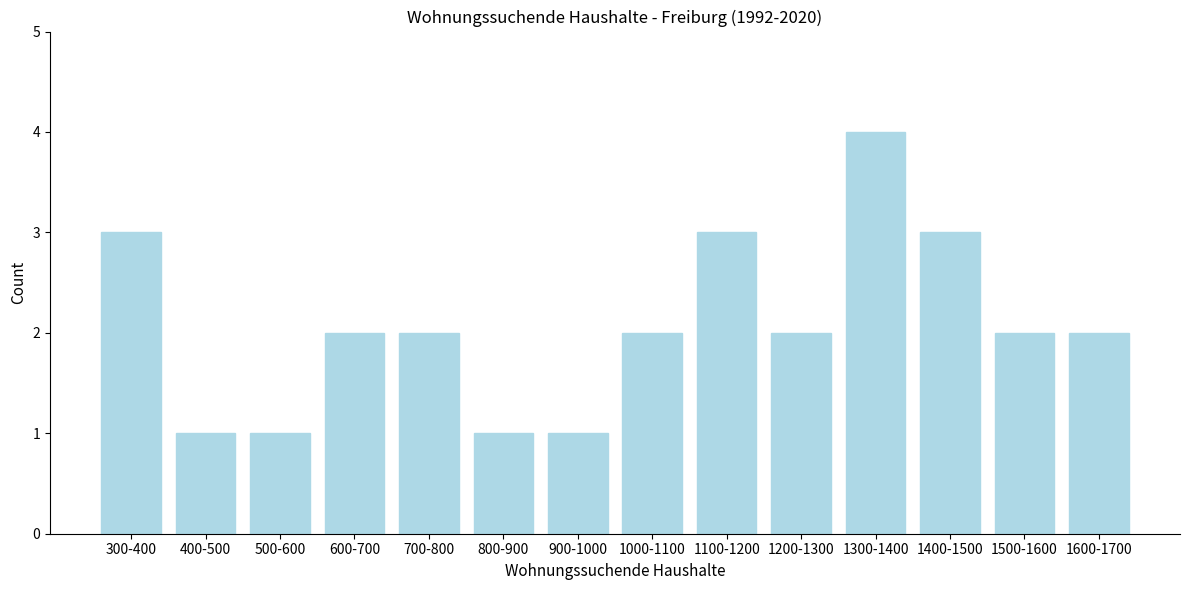

Reading right to left, extract all data points from this chart.

2	2	3	4	2	3	2	1	1	2	2	1	1	3